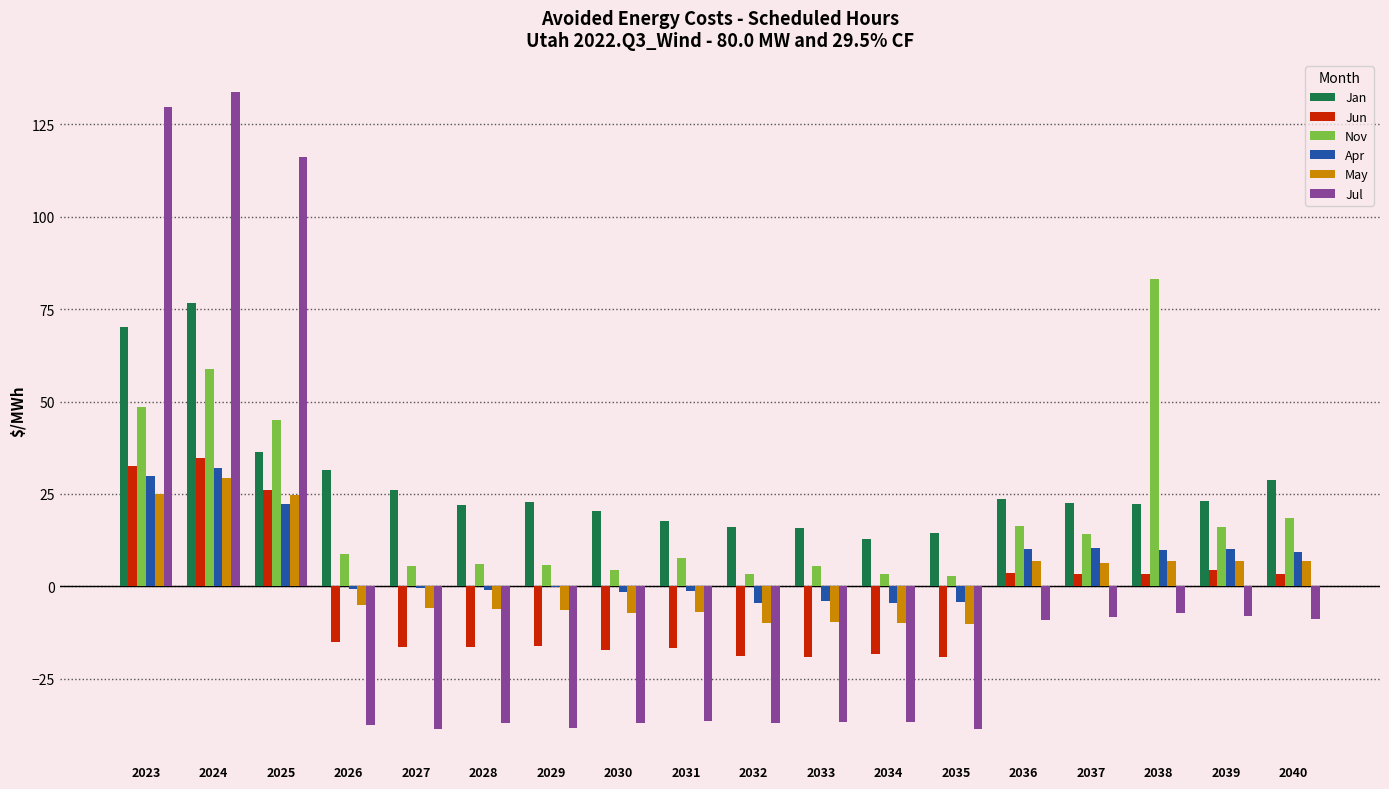

Which series changed the most between 2024 and 2035?

Jul